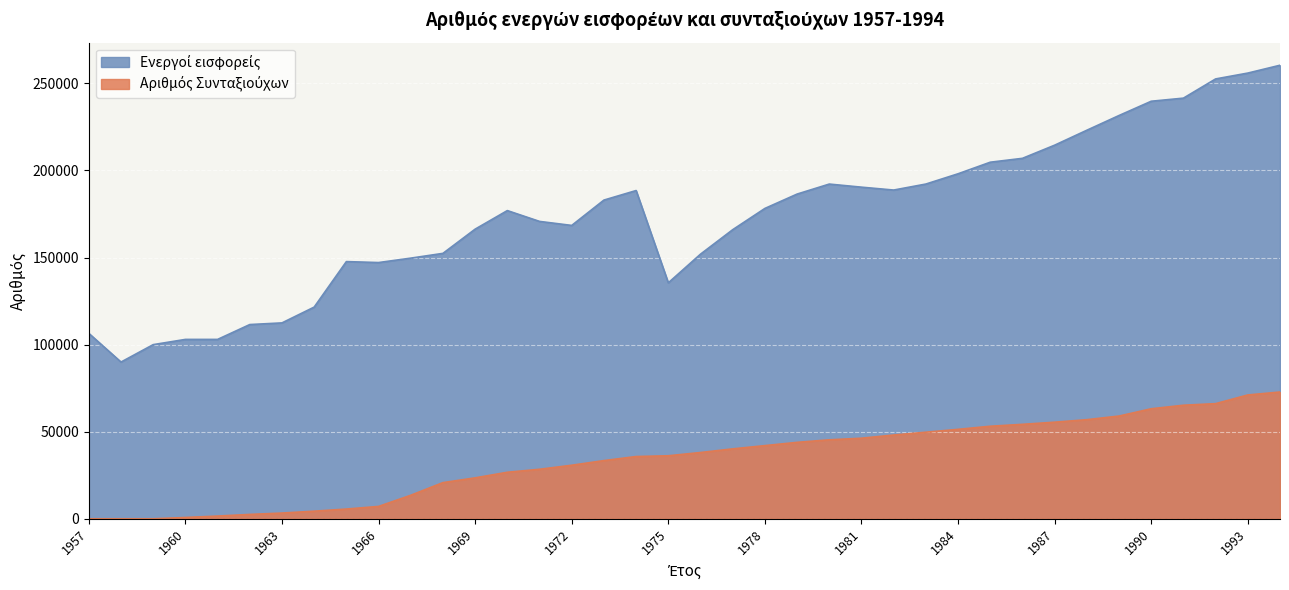

What is the difference between the highest and lowest values at 1985?

151610